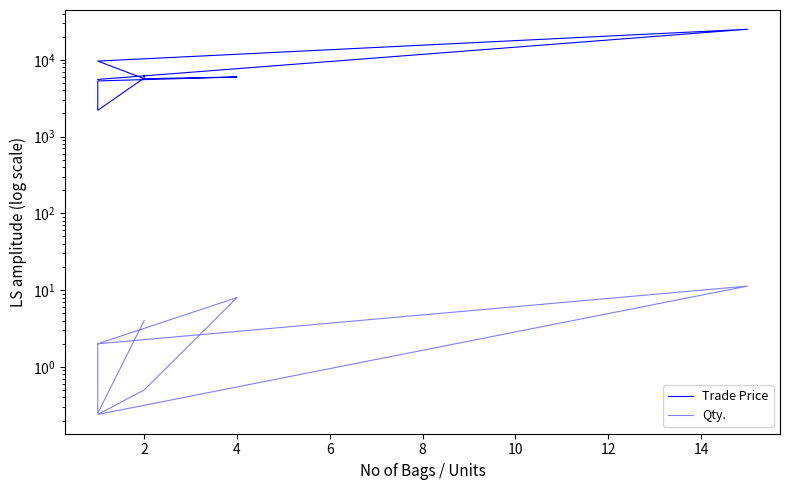

How many values in the Qty. series exceed 2?

4